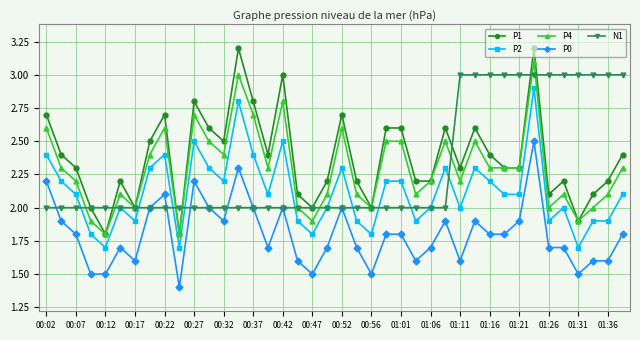

What is the value of the P0 point at the 16th from the left?

1.7